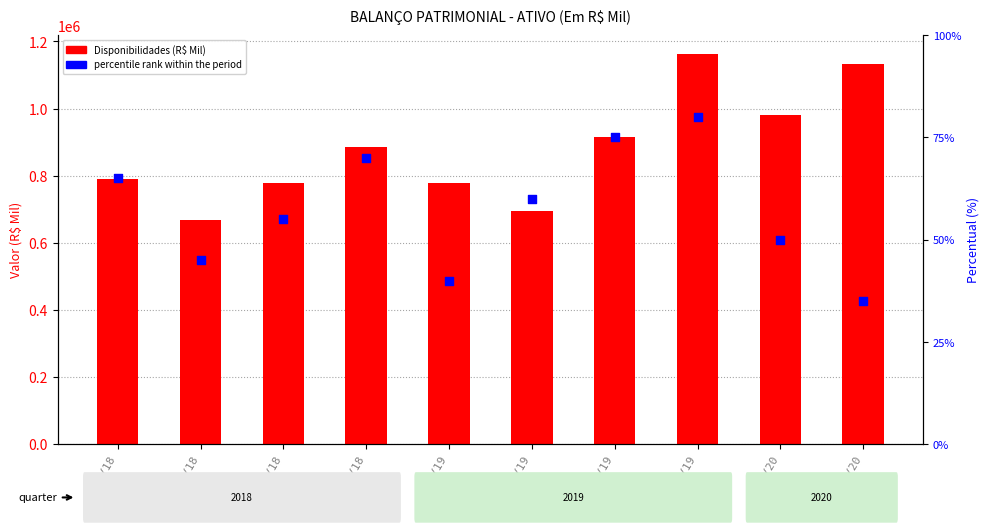

At which category is the sum across all series the highest?

Dez/19